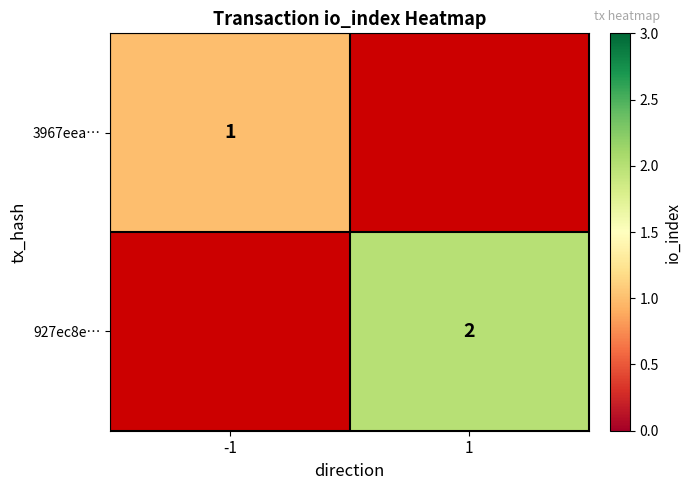

The value of 927ec8e… at 1 is 2. True or false?

True